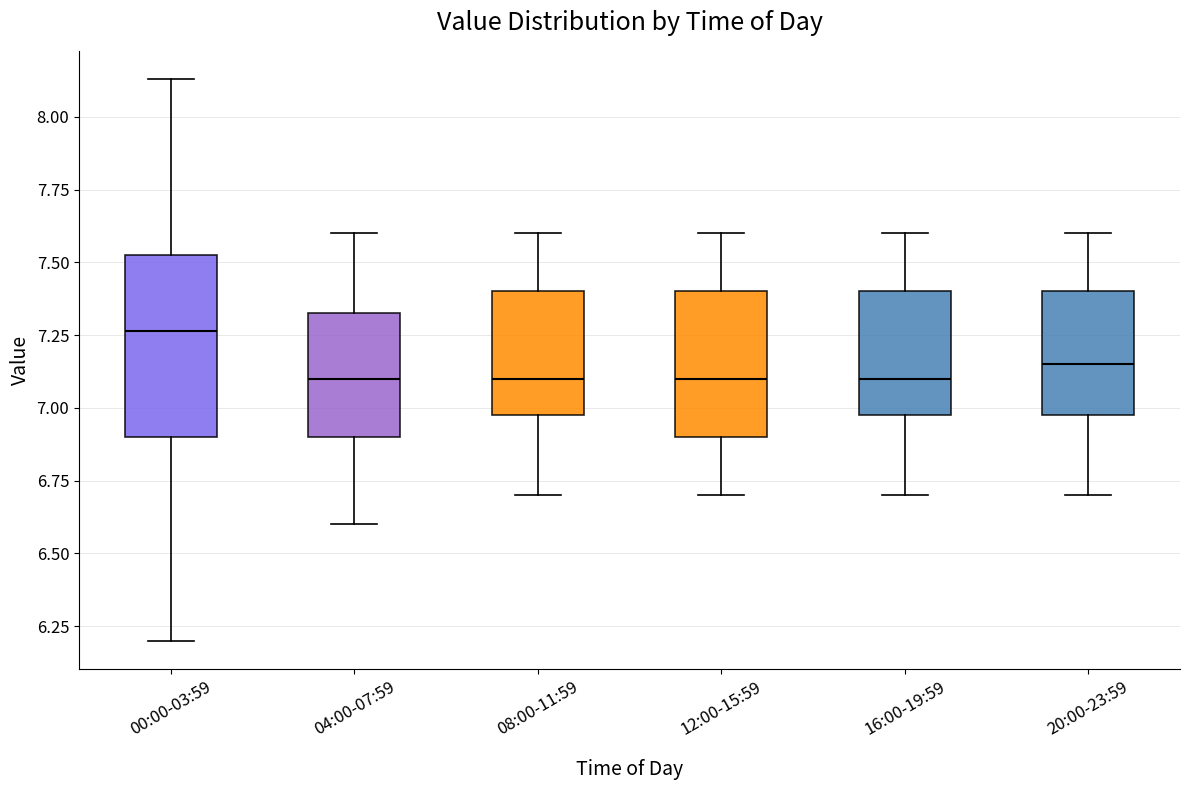

Comparing the boxes themselves (not the whiskers), which one is the tallest?

00:00-03:59